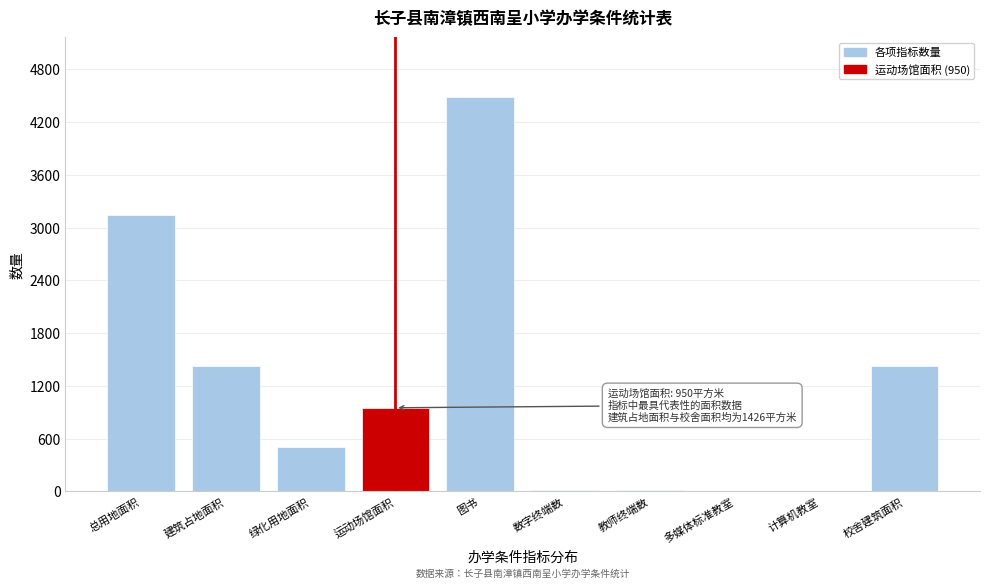

The value at 总用地面积 is 4961.4. True or false?

False